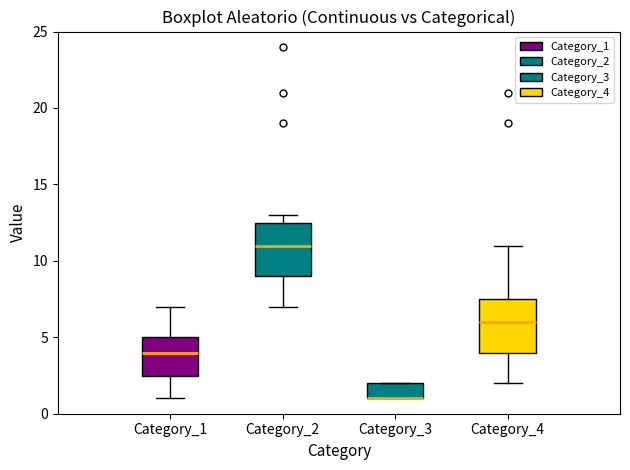

Where does the lower whisker of the box for Category_4 end on the y-axis? The values are not printed on the chart, so give them approximately, as read against the axis.

2.0